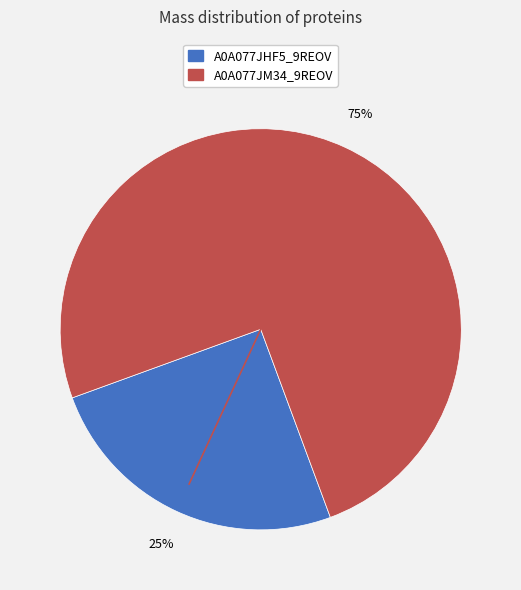

Does any single category account for the majority?

Yes